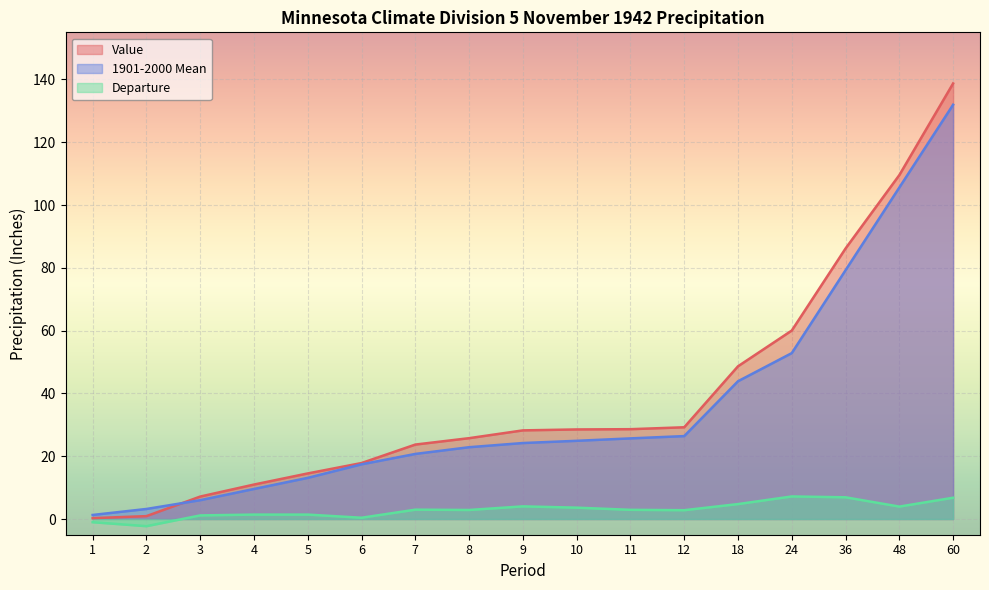

How many data points does each series have?

17